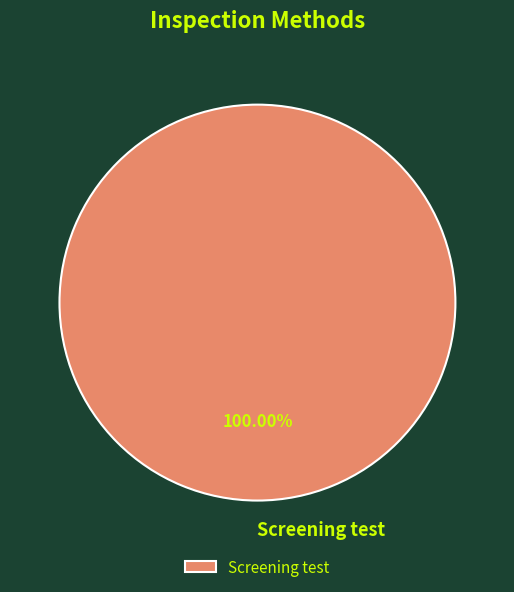

How many slices are in this pie chart?

1